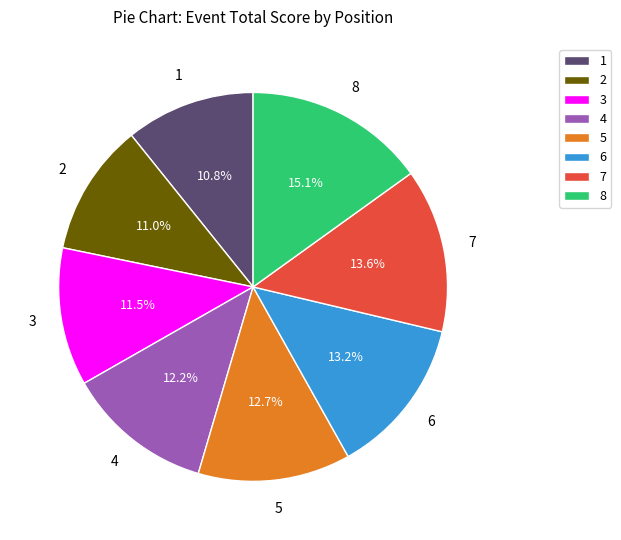

How many segments does this pie chart have?

8